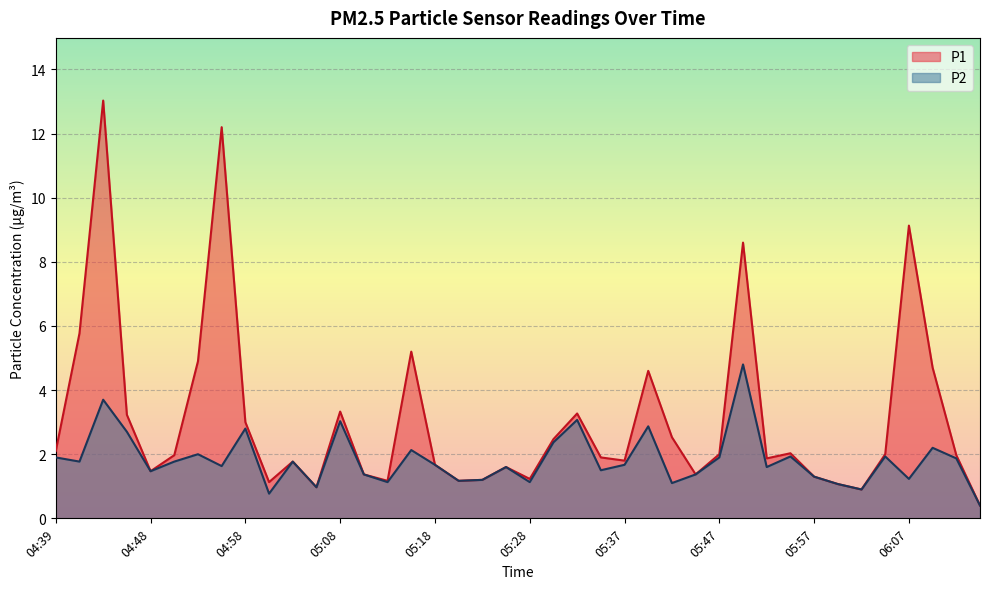

What are all the series names shown in the legend?

P1, P2